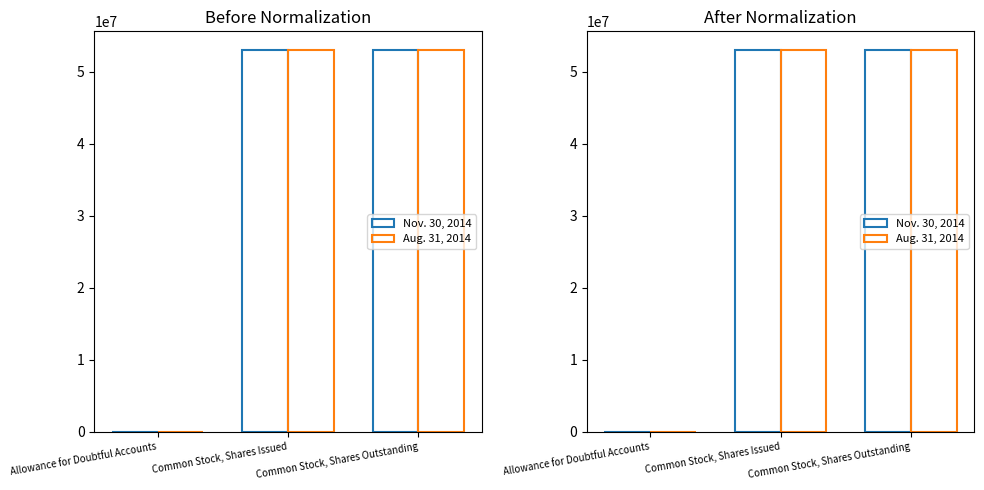

At which label does Aug. 31, 2014 reach its peak?

Common Stock, Shares Issued